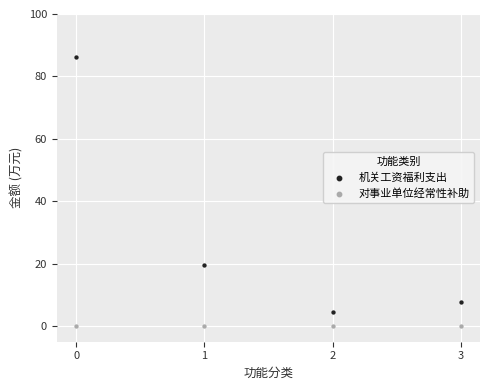

Across all data points, what is the average Y value?

14.8